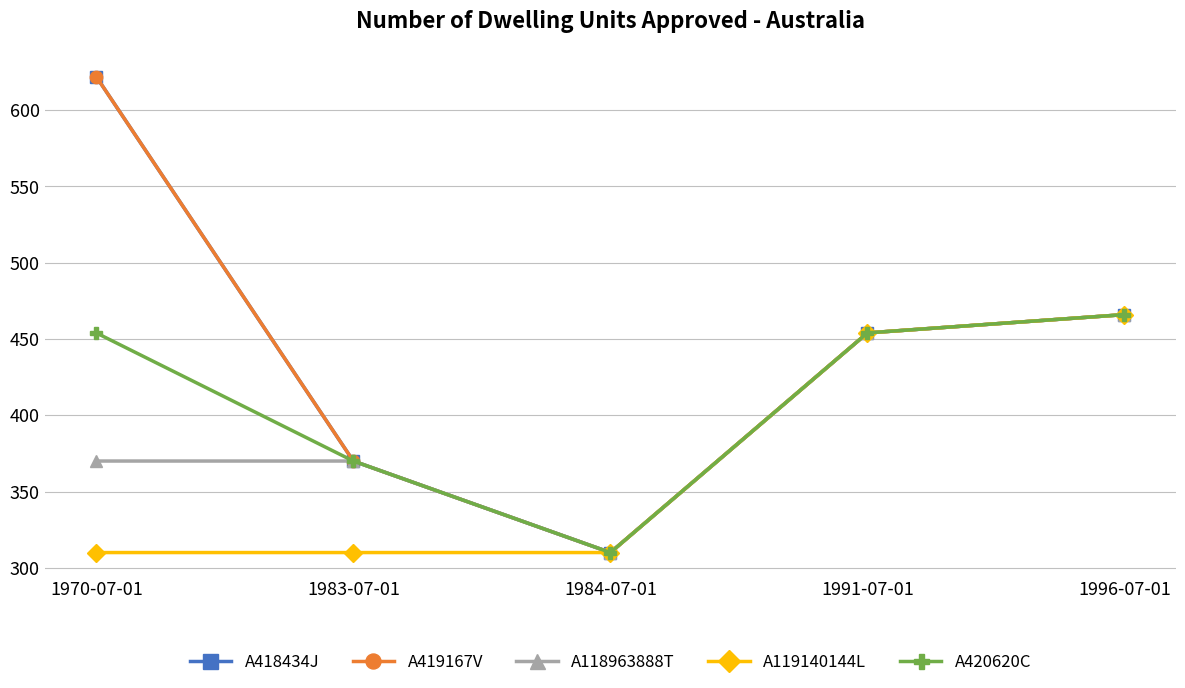

What is the average value of the A419167V series?

444